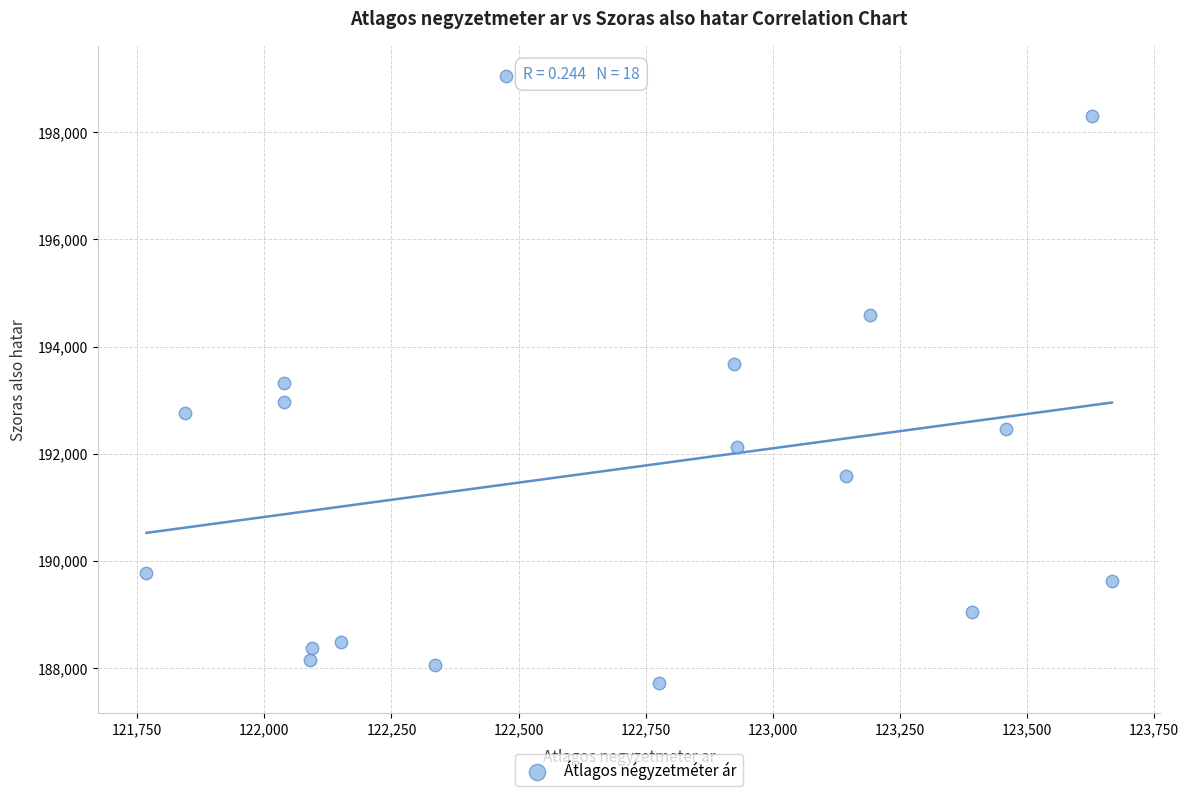

Count the number of points in this scatter plot.

18